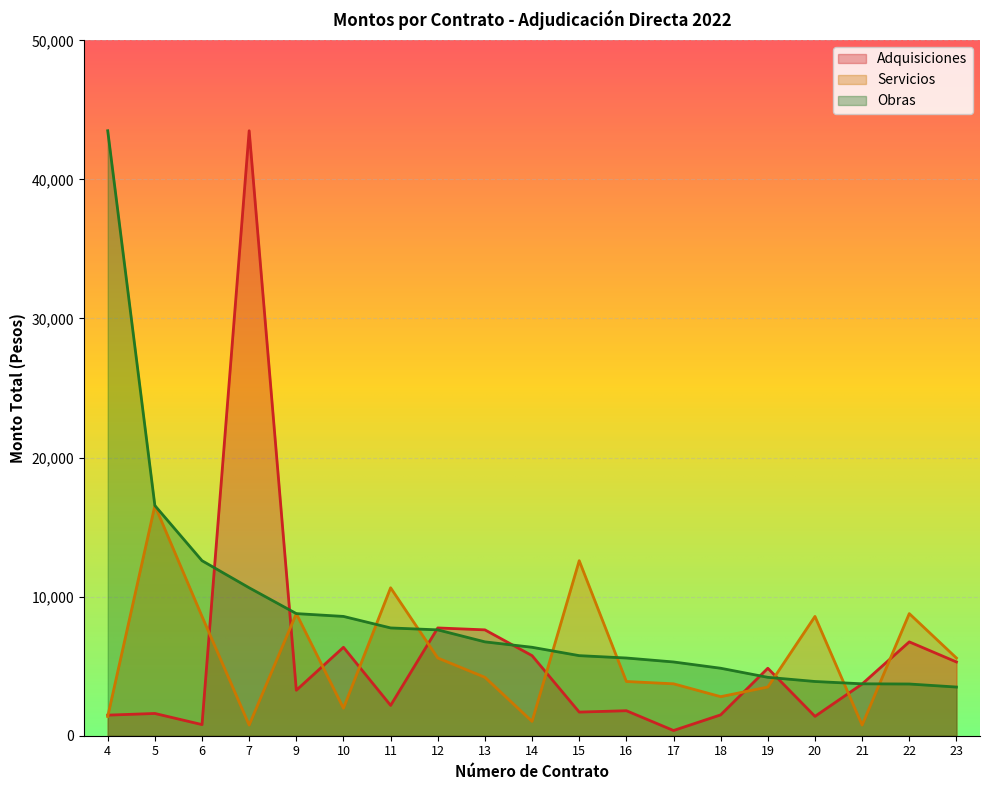

Rank the categories by Obras value from lowest to highest.

23, 22, 21, 20, 19, 18, 17, 16, 15, 14, 13, 12, 11, 10, 9, 7, 6, 5, 4